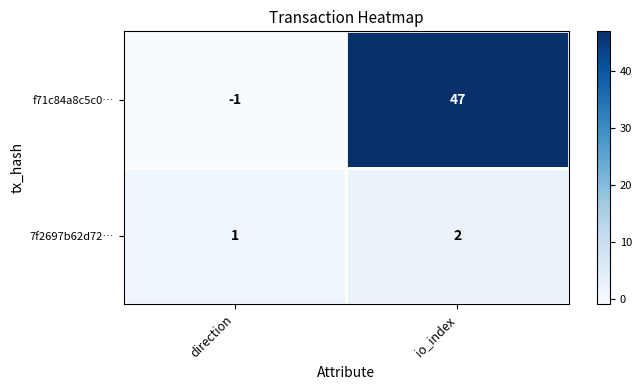

Reading left to right, list all the values displayed in this chart.

f71c84a8c5c0…: -1	47
7f2697b62d72…: 1	2